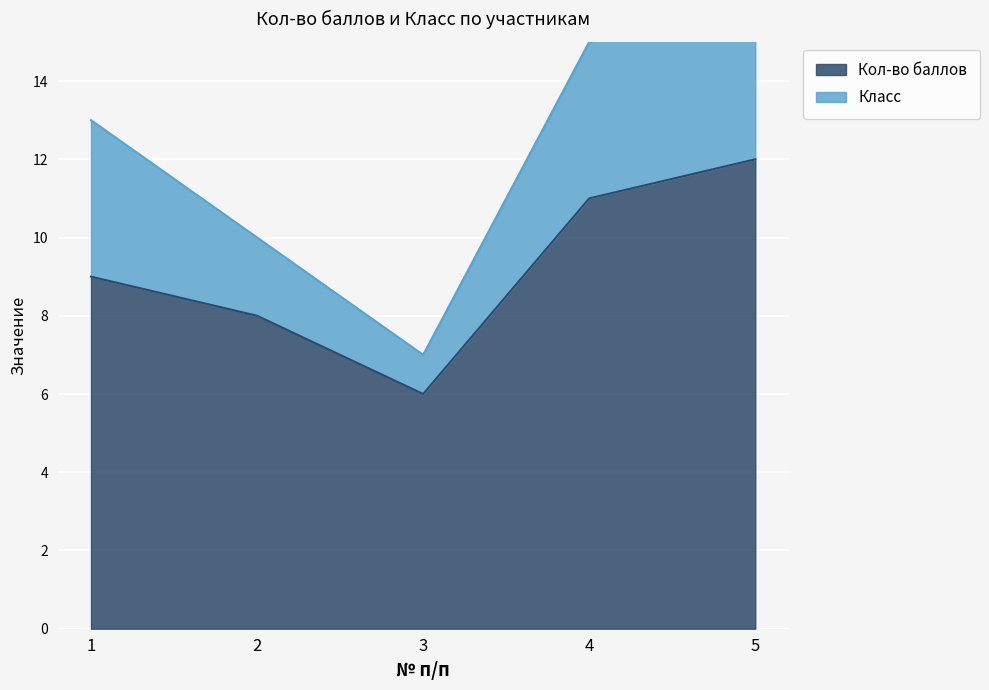

What is the value of the 5th point from the left?

12